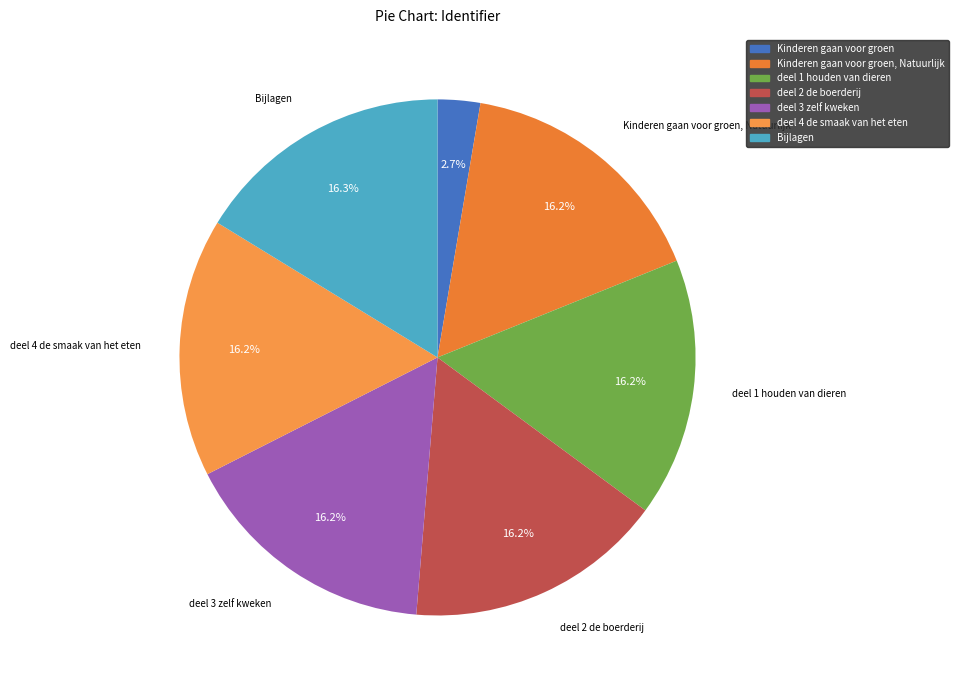

Count the number of slices in the pie.

7